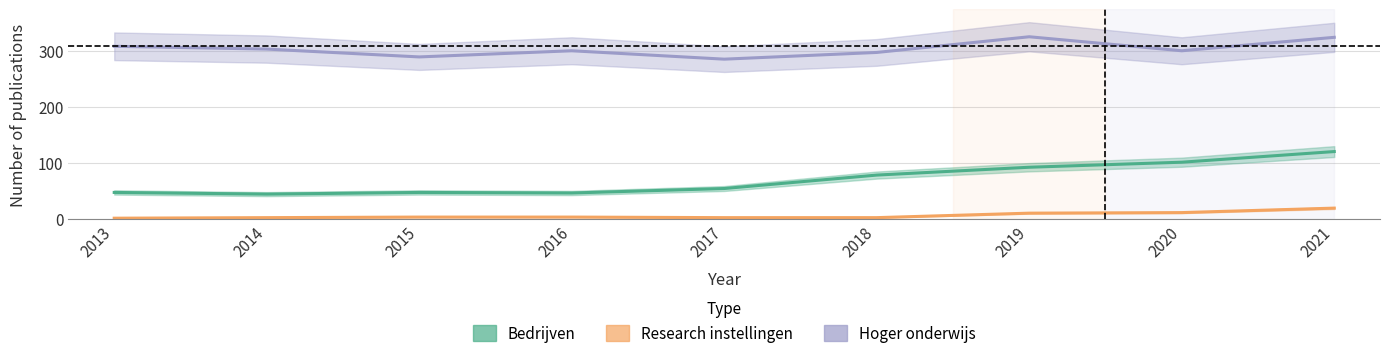

Is it true that Bedrijven equals 45 at 2014?

True